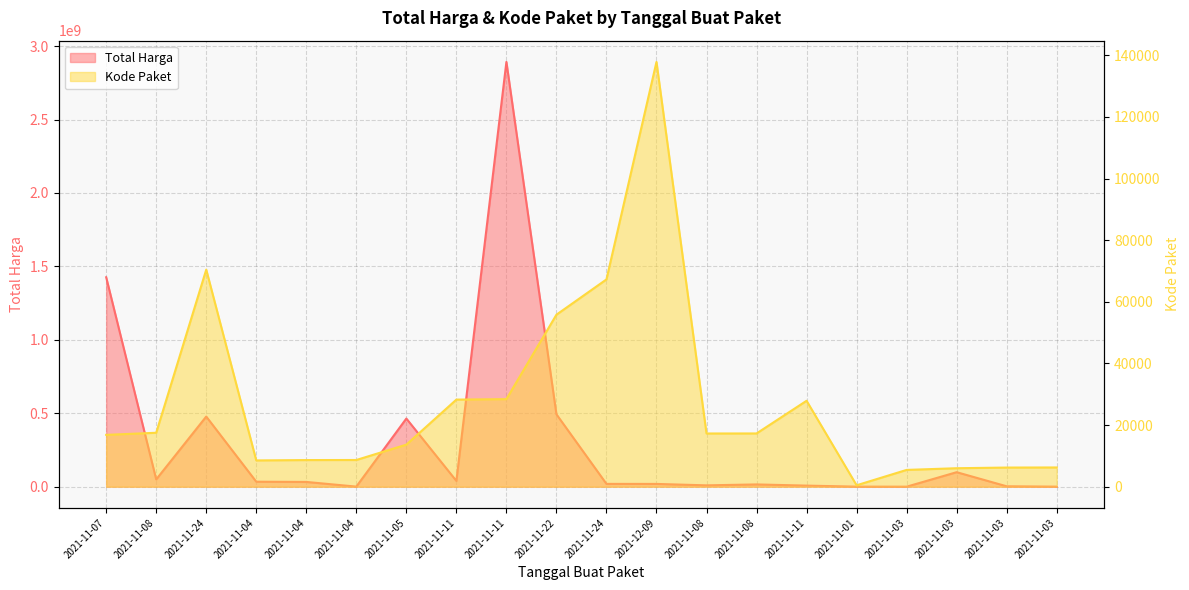

What are all the series names shown in the legend?

Total Harga, Kode Paket